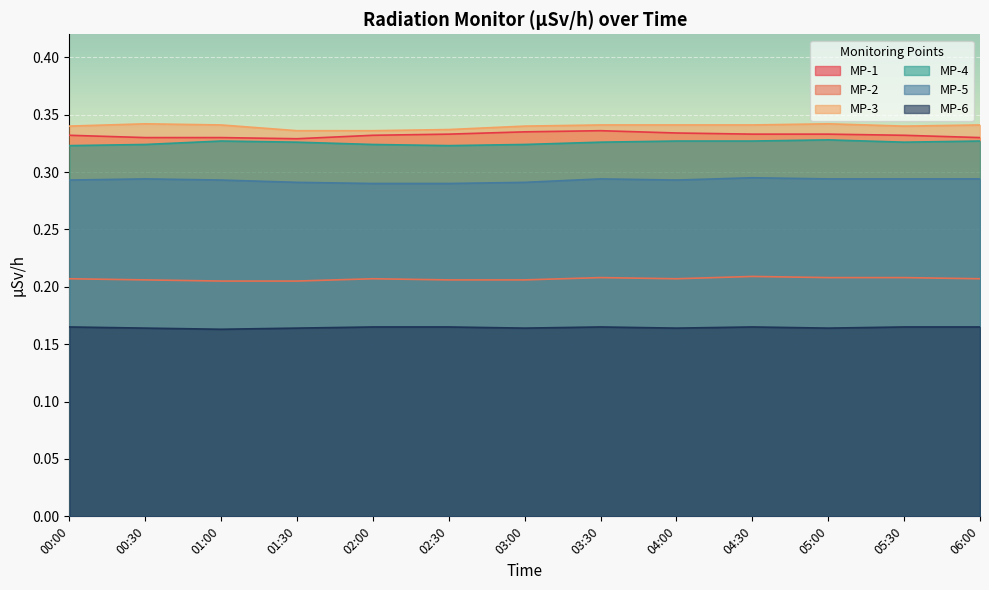

Does the chart display data point markers on the line(s)?

No